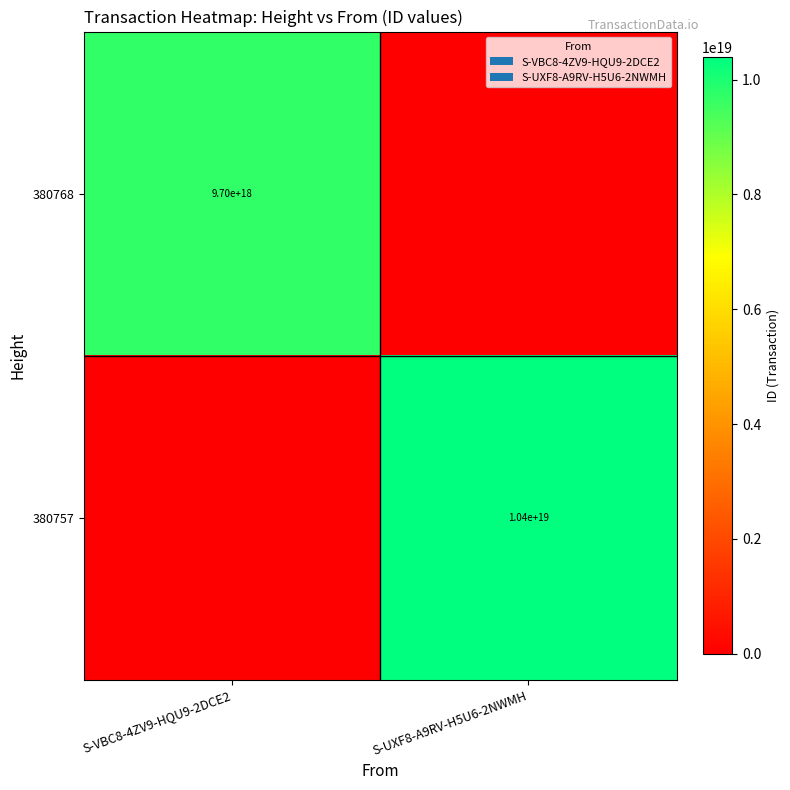

How many distinct data groups are displayed?

2